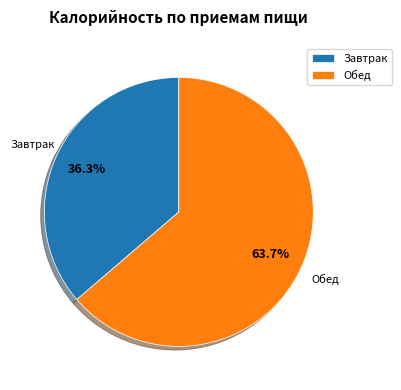

How many slices are in this pie chart?

2